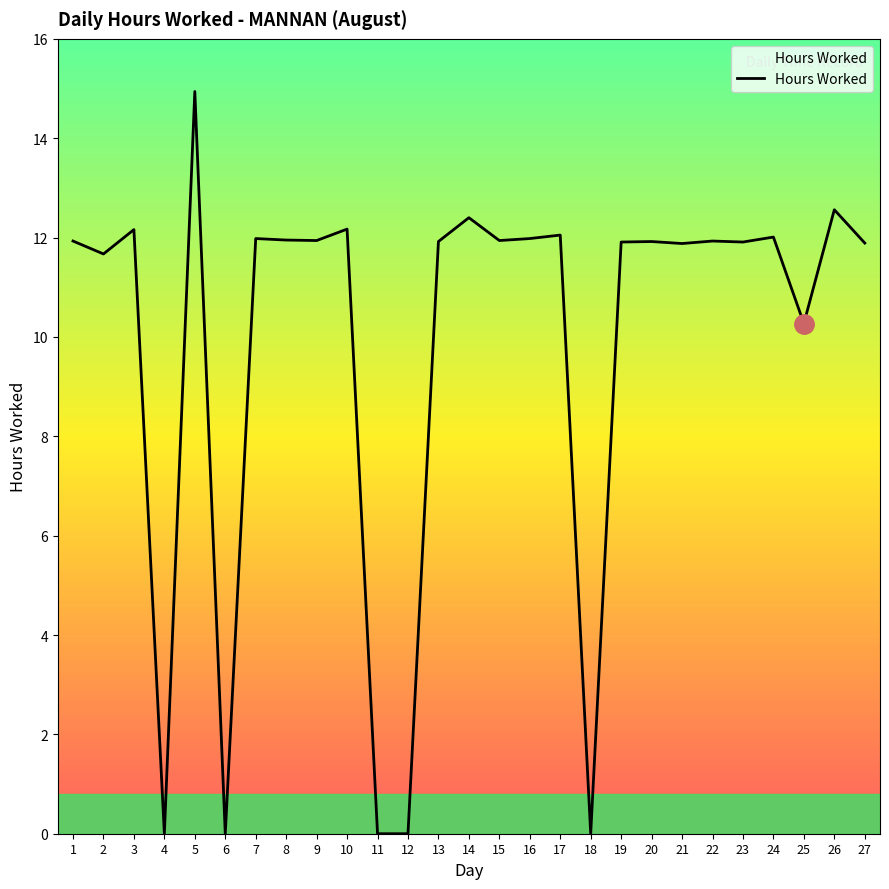

What is the maximum value shown in the chart?

14.9